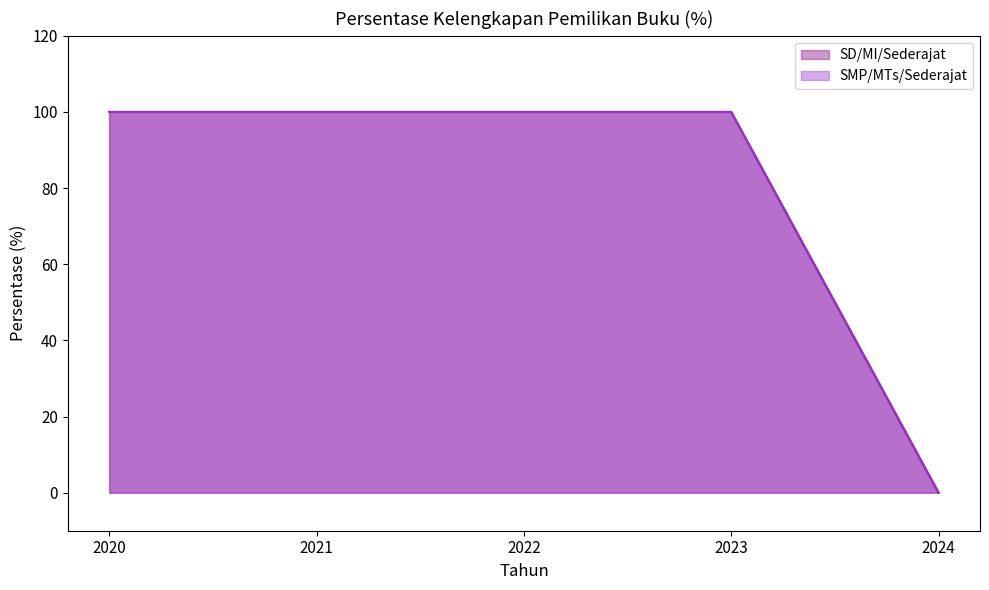

True or false: SD/MI/Sederajat and SMP/MTs/Sederajat cross at least once.

False